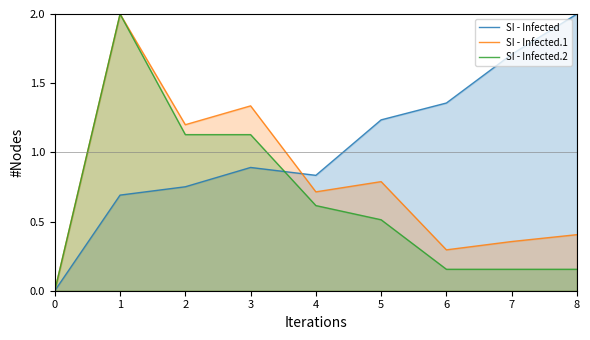

True or false: SI - Infected has a value of 0.8 at 2.

True